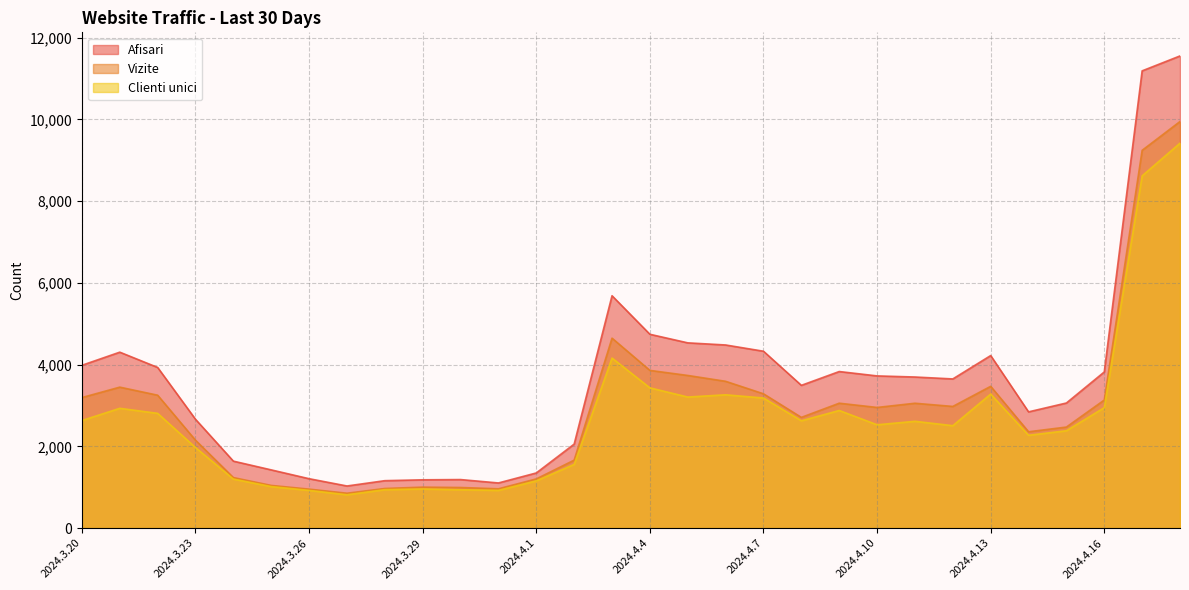

True or false: Afisari and Vizite cross at least once.

False